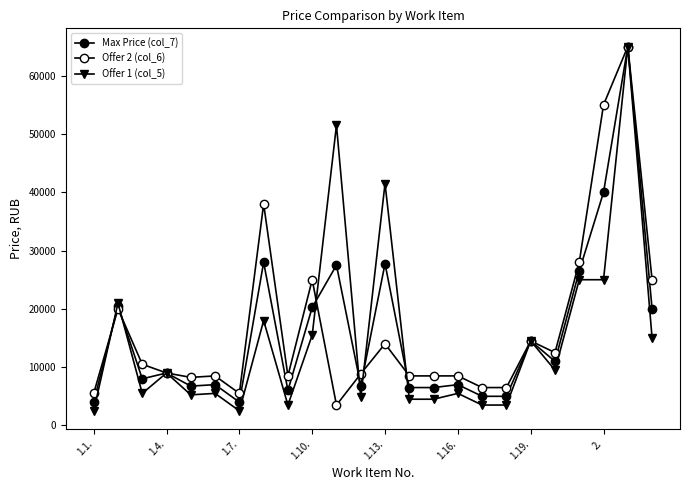

True or false: Offer 2 (col_6) and Offer 1 (col_5) intersect in this chart.

True